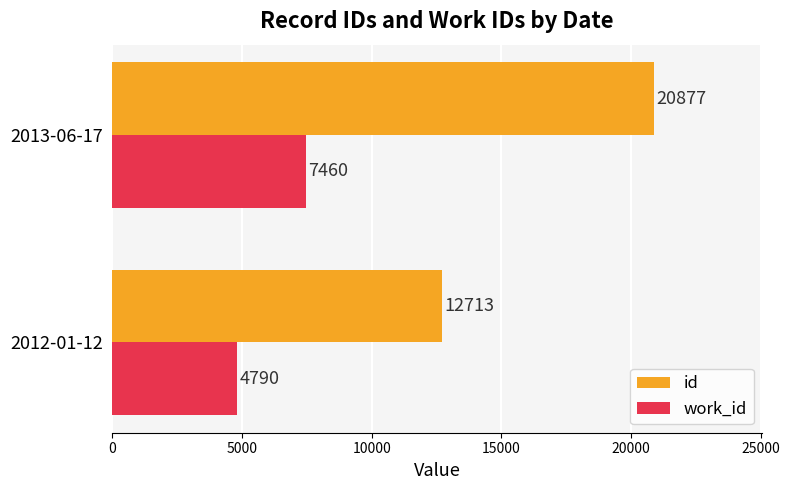

Which series has the largest total across all categories?

id